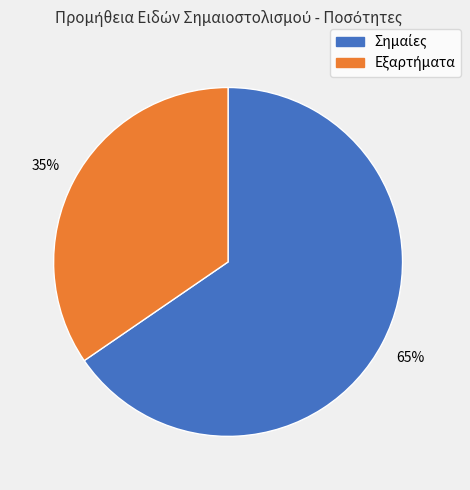

To the nearest percent, what is the average slice percentage?

50%